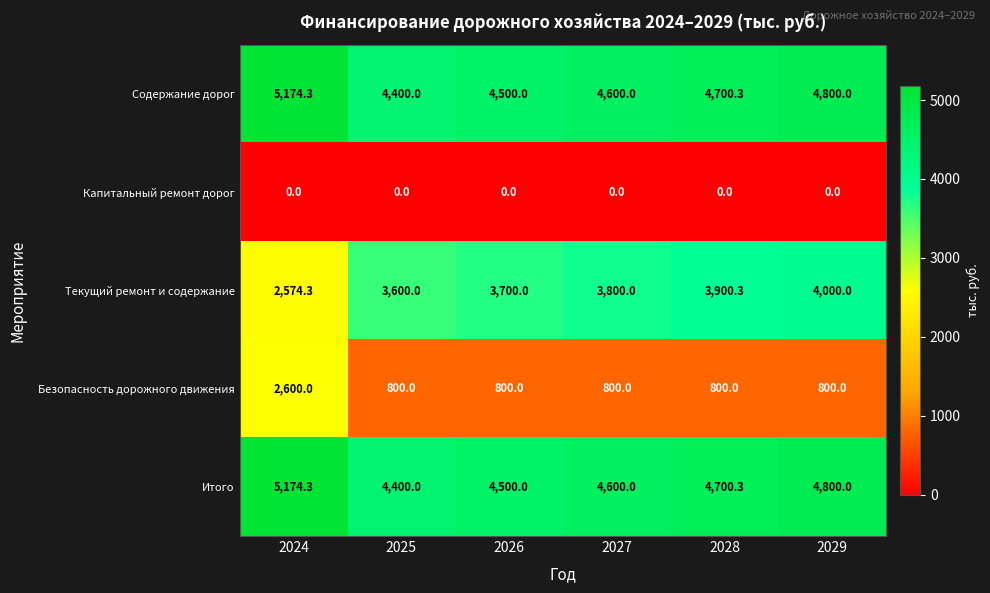

List the labels in order of Содержание дорог value, largest first.

2024, 2029, 2028, 2027, 2026, 2025